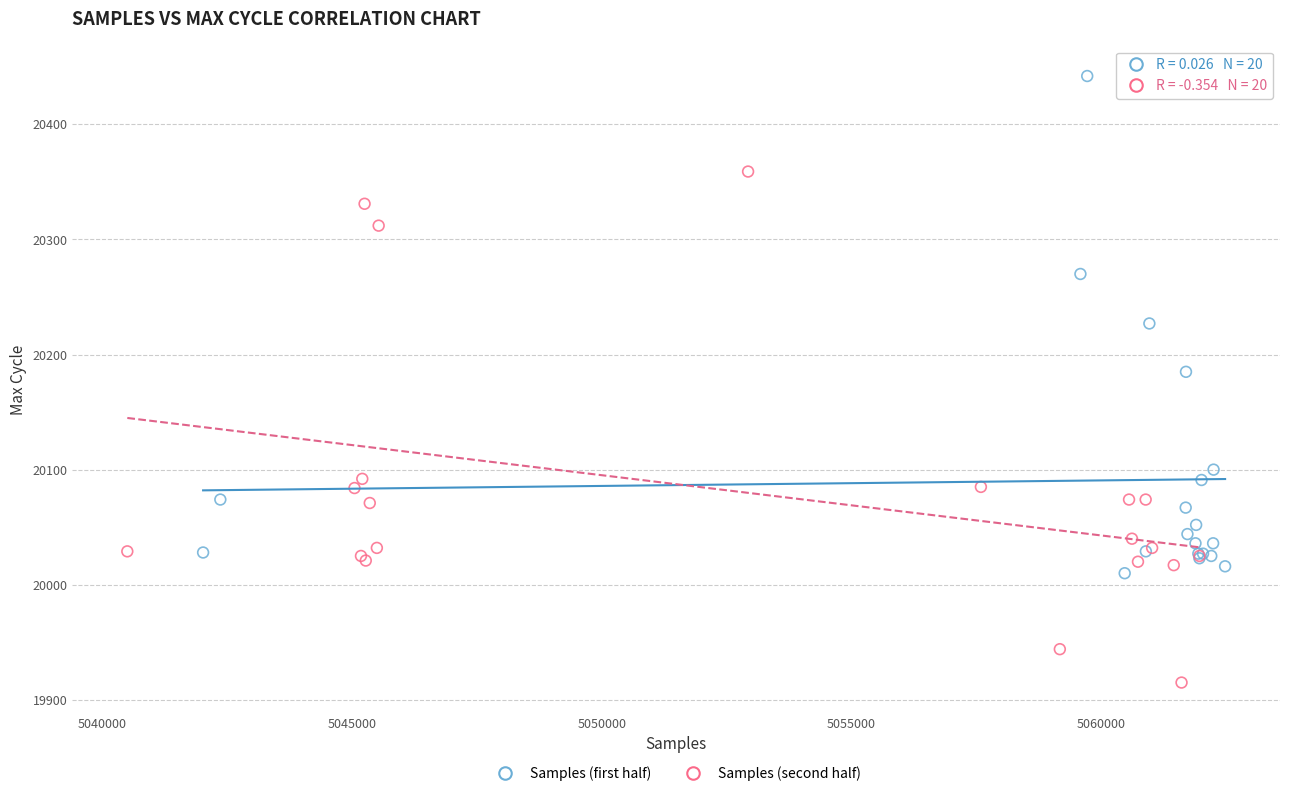

Which series contains the highest Y value?

Samples (first half)